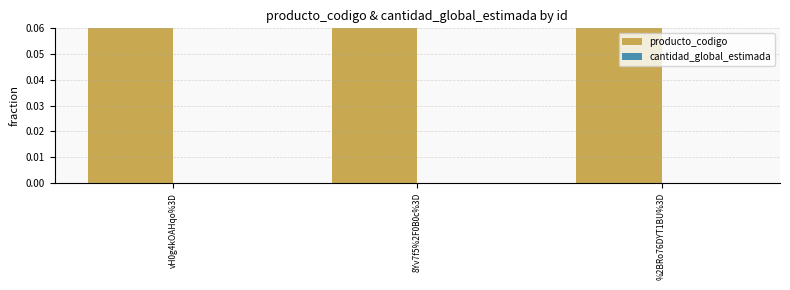

List the series in order of their peak value, lowest first.

cantidad_global_estimada, producto_codigo